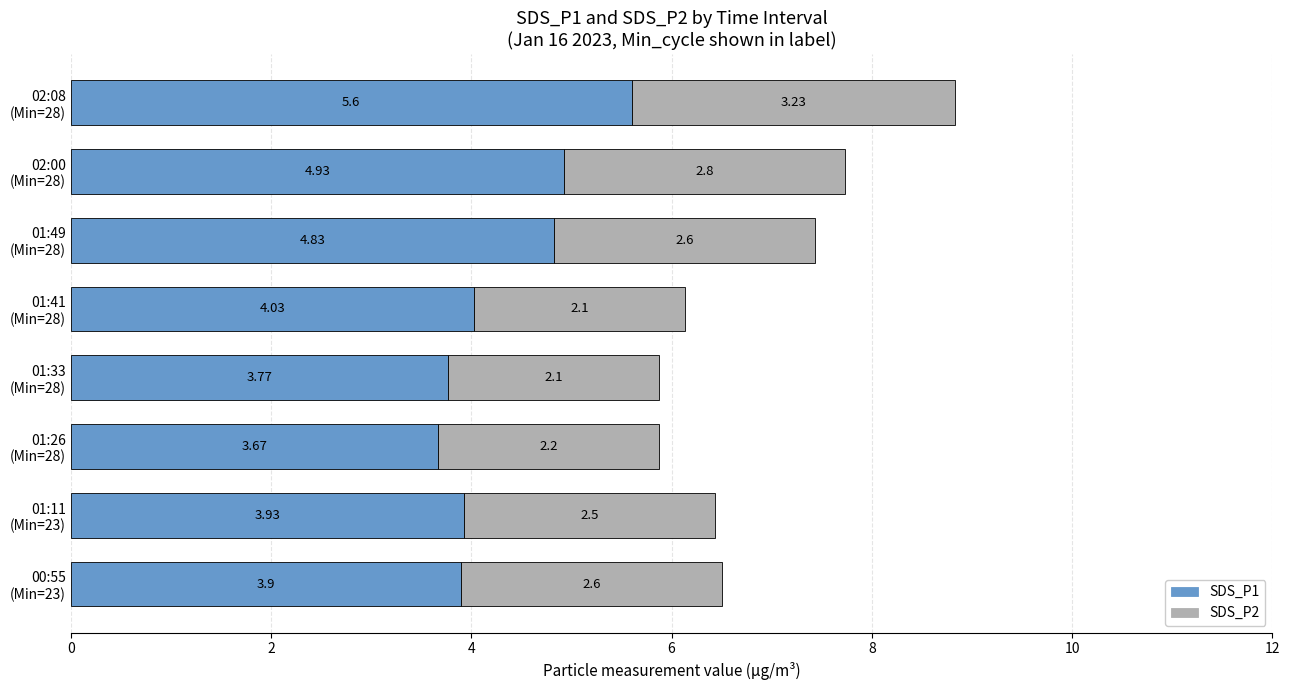

What is the difference between the maximum and minimum values in the SDS_P1 series?

1.9